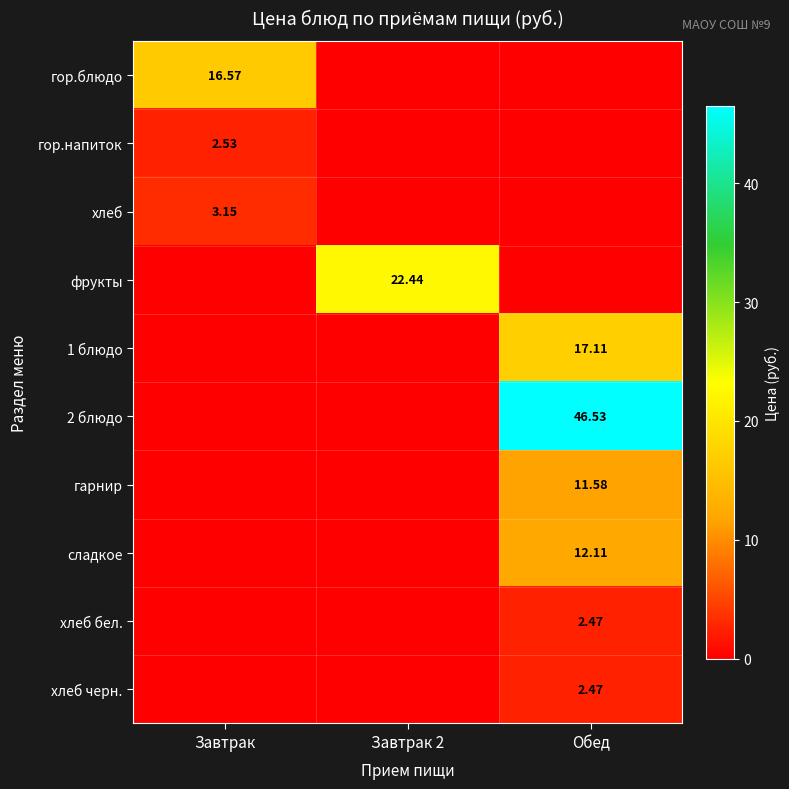

List the series in order of their peak value, highest first.

2 блюдо, фрукты, 1 блюдо, гор.блюдо, сладкое, гарнир, хлеб, гор.напиток, хлеб бел., хлеб черн.